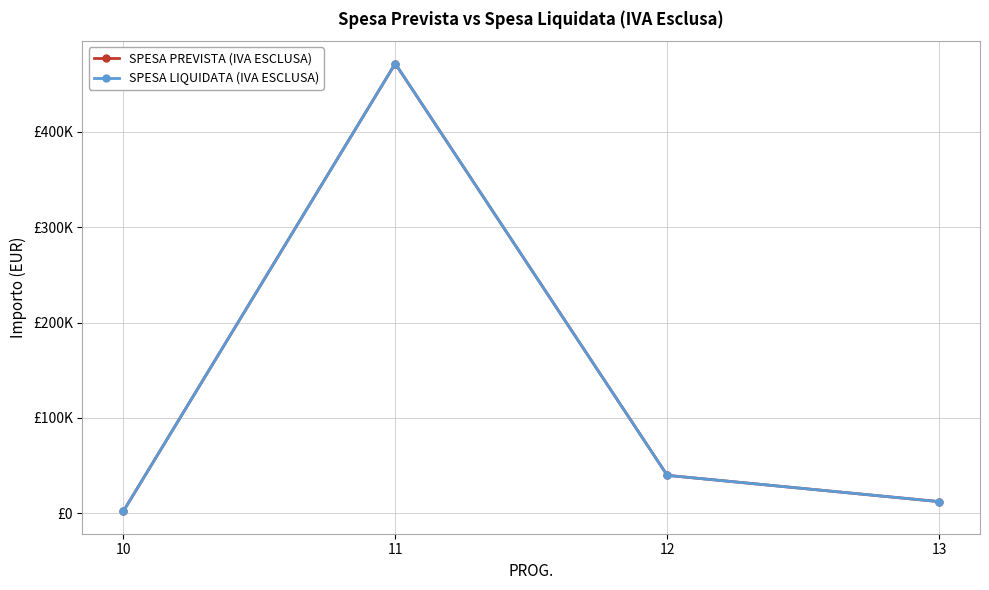

What is the approximate value of SPESA LIQUIDATA (IVA ESCLUSA) at 12?

39838.3